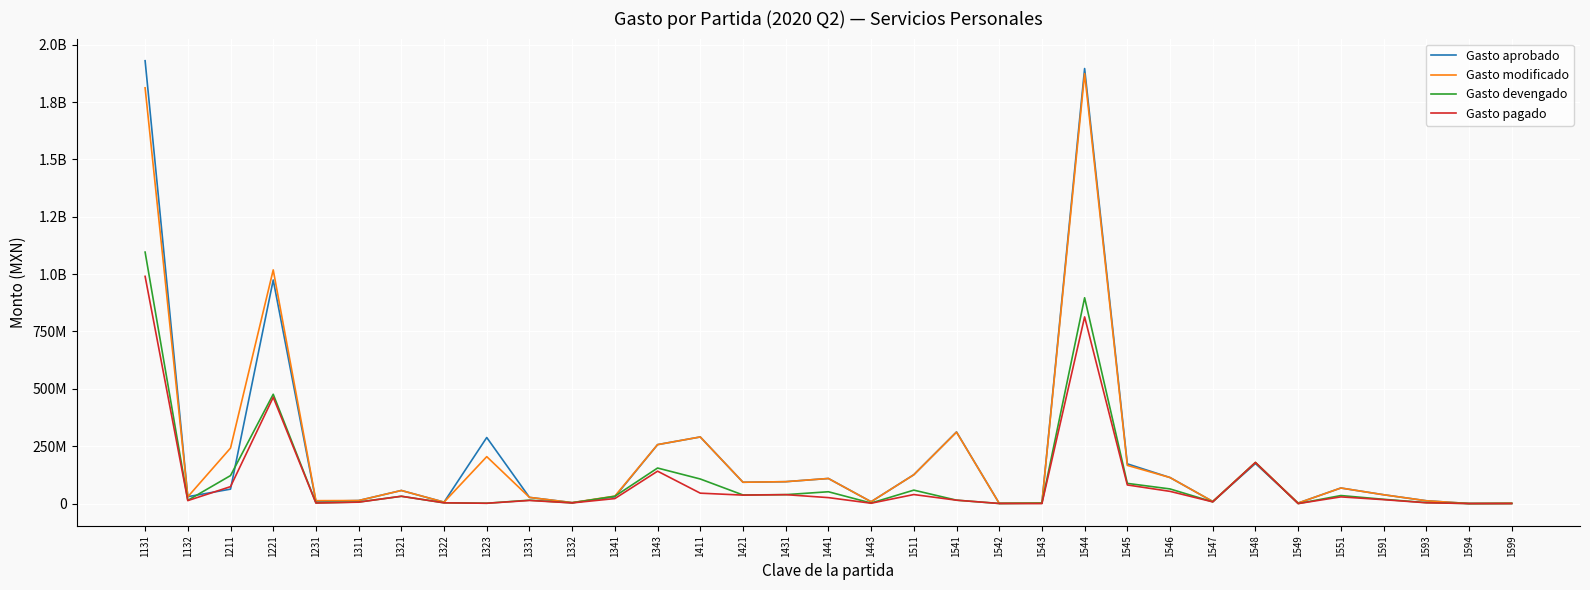

At which label is Gasto aprobado closest to 965155982?

1221